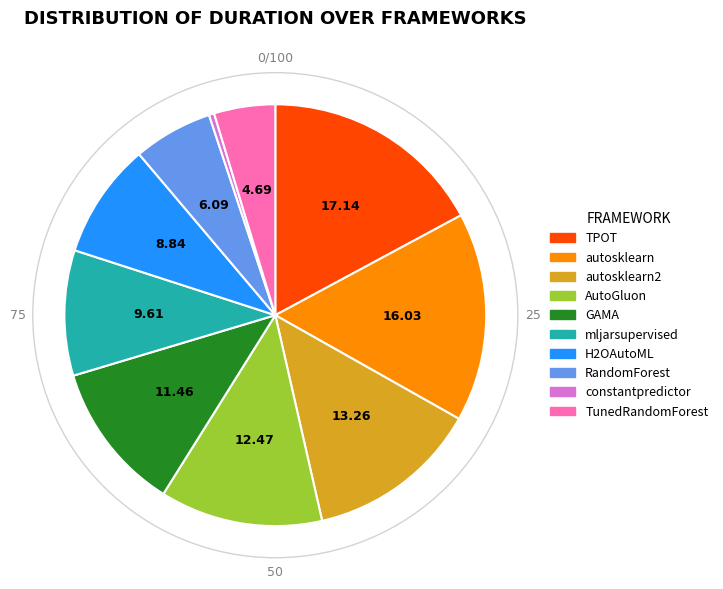

Count the number of slices in the pie.

10